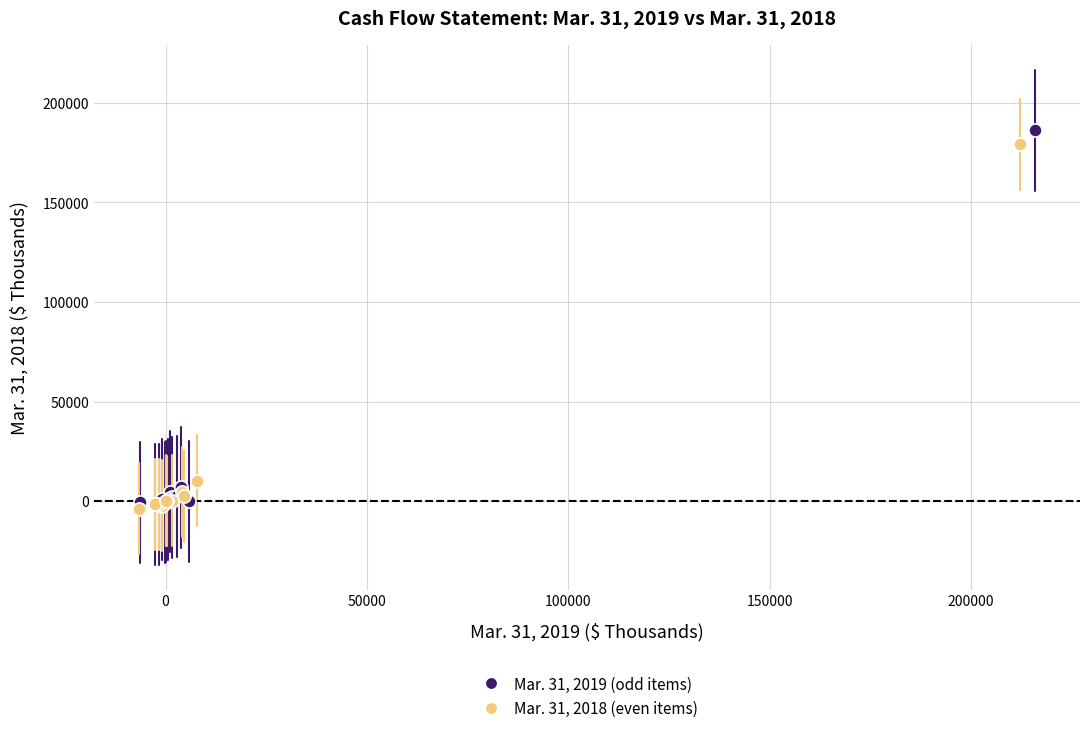

Which series has the largest Y range (max minus min)?

Mar. 31, 2019 (odd items)